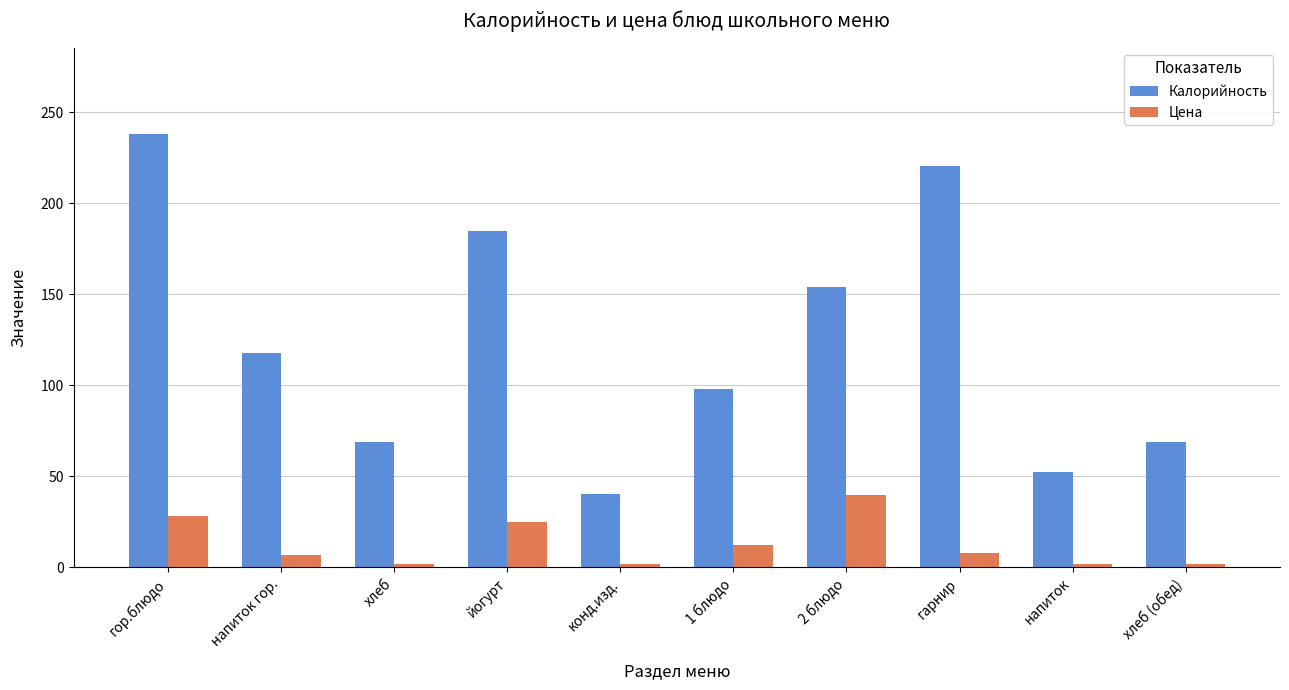

Does the chart contain any negative values?

No